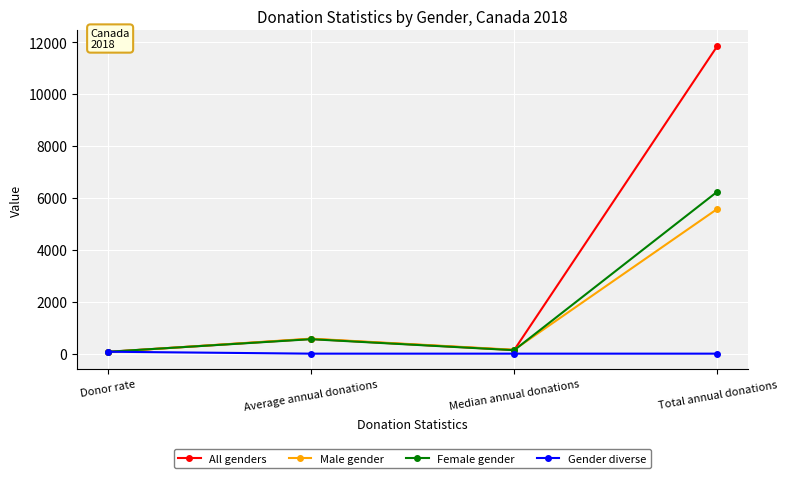

Rank the series by their maximum value, from highest to lowest.

All genders, Female gender, Male gender, Gender diverse